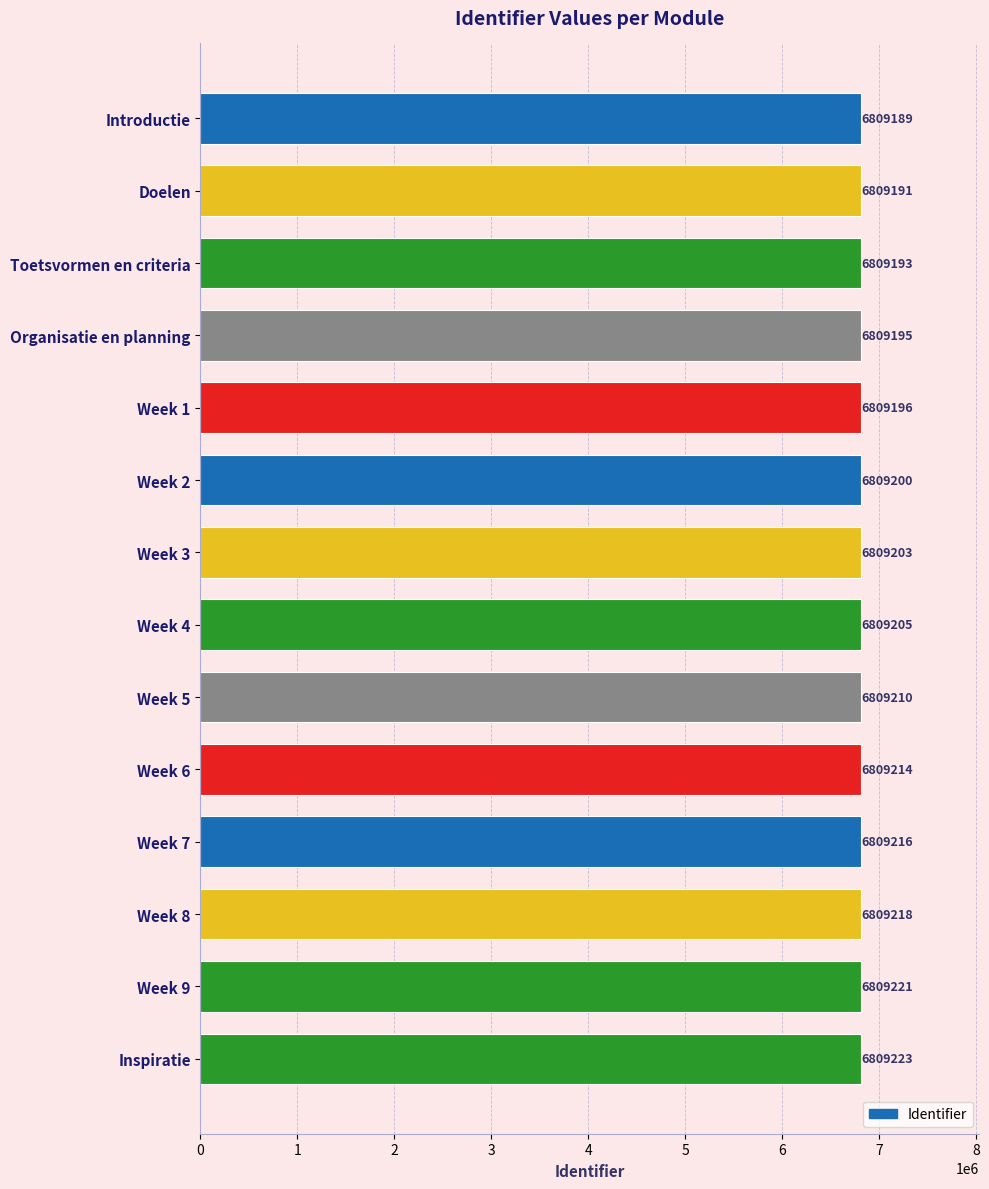

Where is the data nearest to the value 6809206?

Week 4